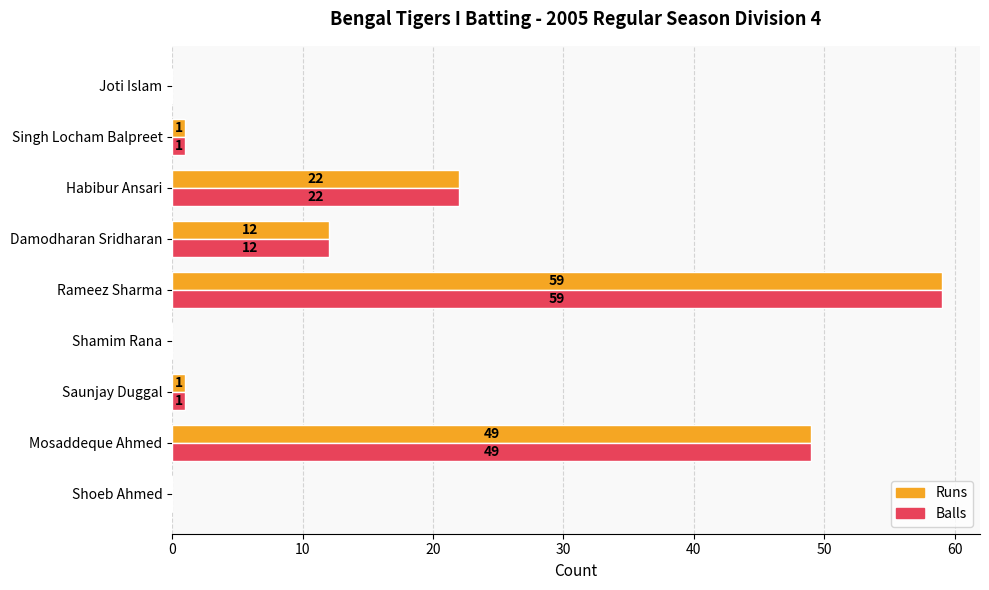

The Runs series shows 30 at Habibur Ansari. True or false?

False